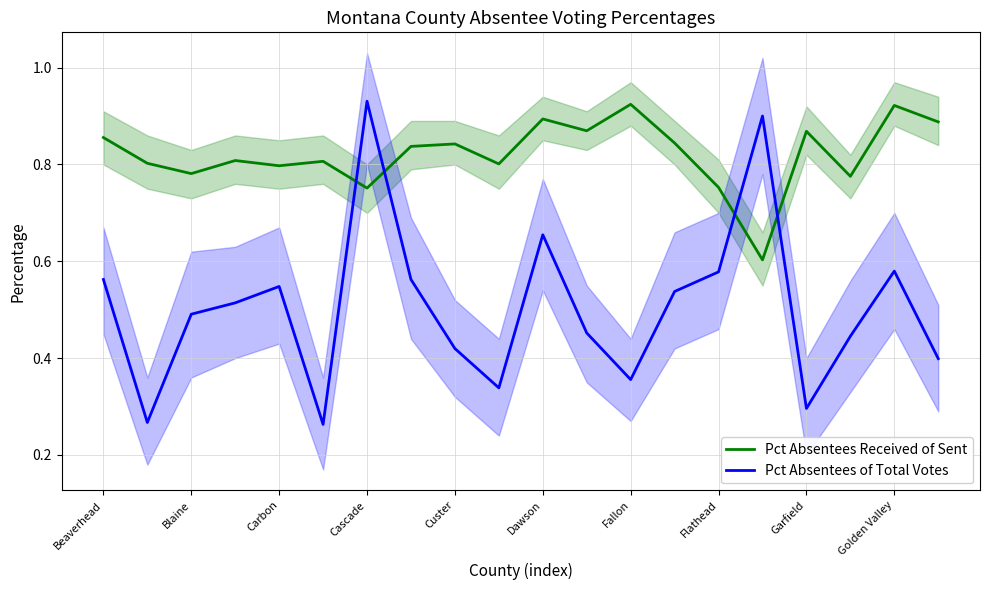

The value of Pct Absentees of Total Votes at Blaine is 0.5. True or false?

True